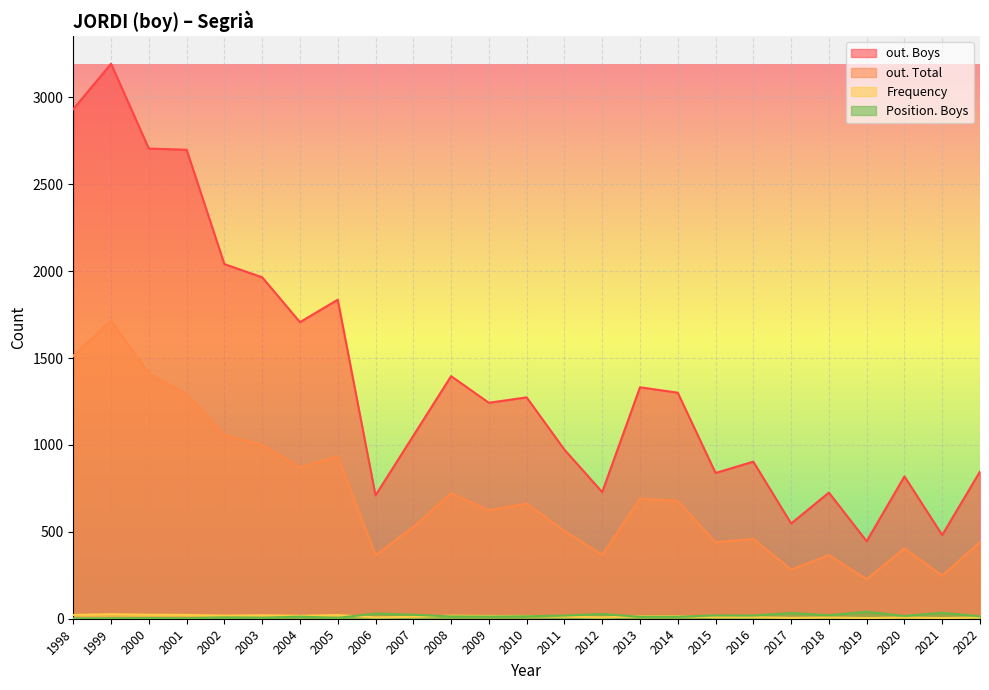

What is the difference between the maximum and minimum values in the Position. Boys series?

38